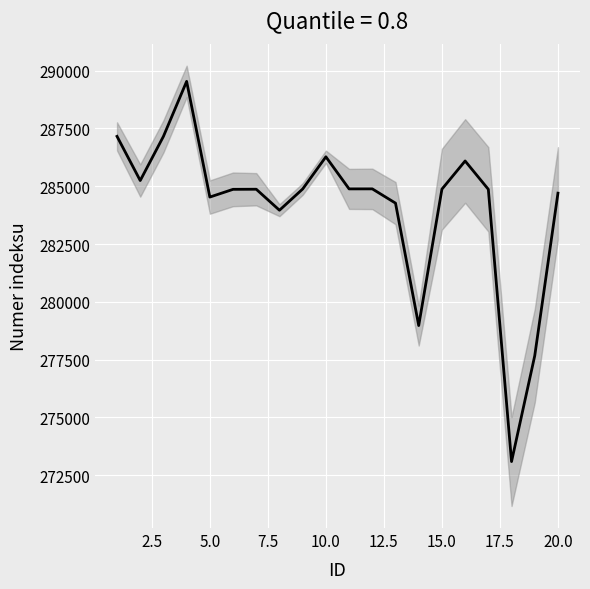

The chart shows a value of 442232 at 18. True or false?

False